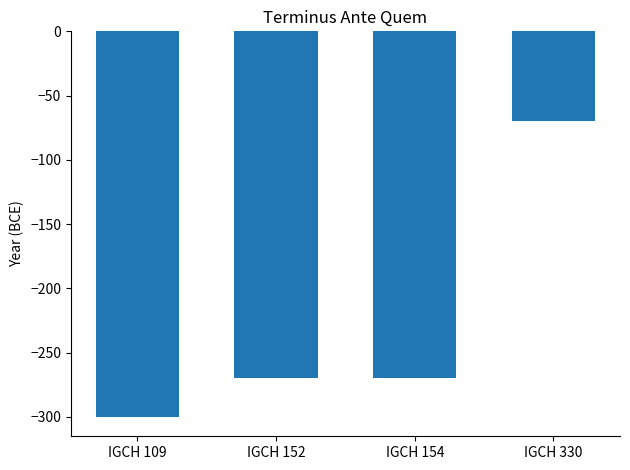

What value does the data have at IGCH 109, to the nearest 50?

-300